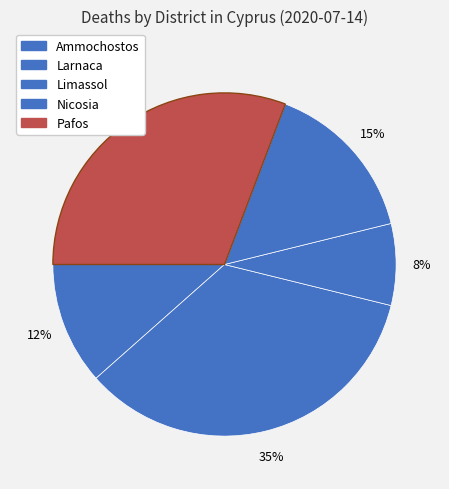

What percentage is the Limassol slice, to the nearest percent?

8%